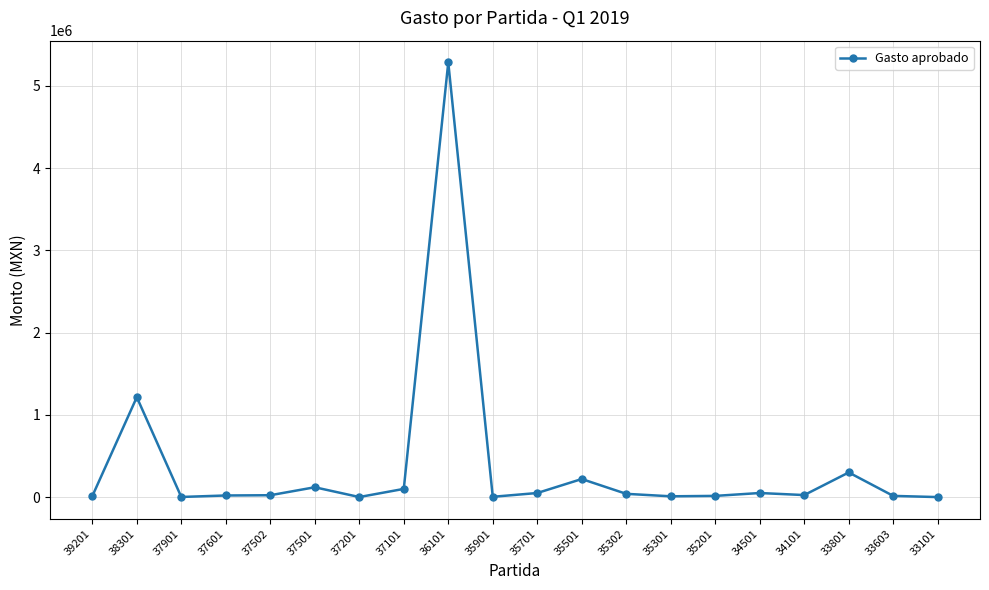

Where is the data nearest to the value 2642750?

38301